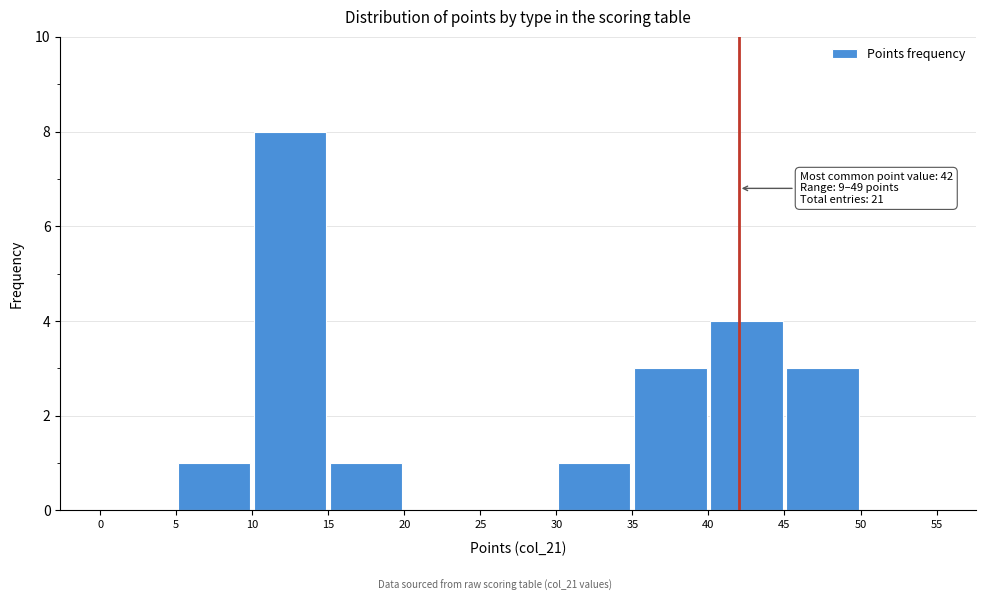

Over which range of the x-axis is the bar tallest?

10 to 15